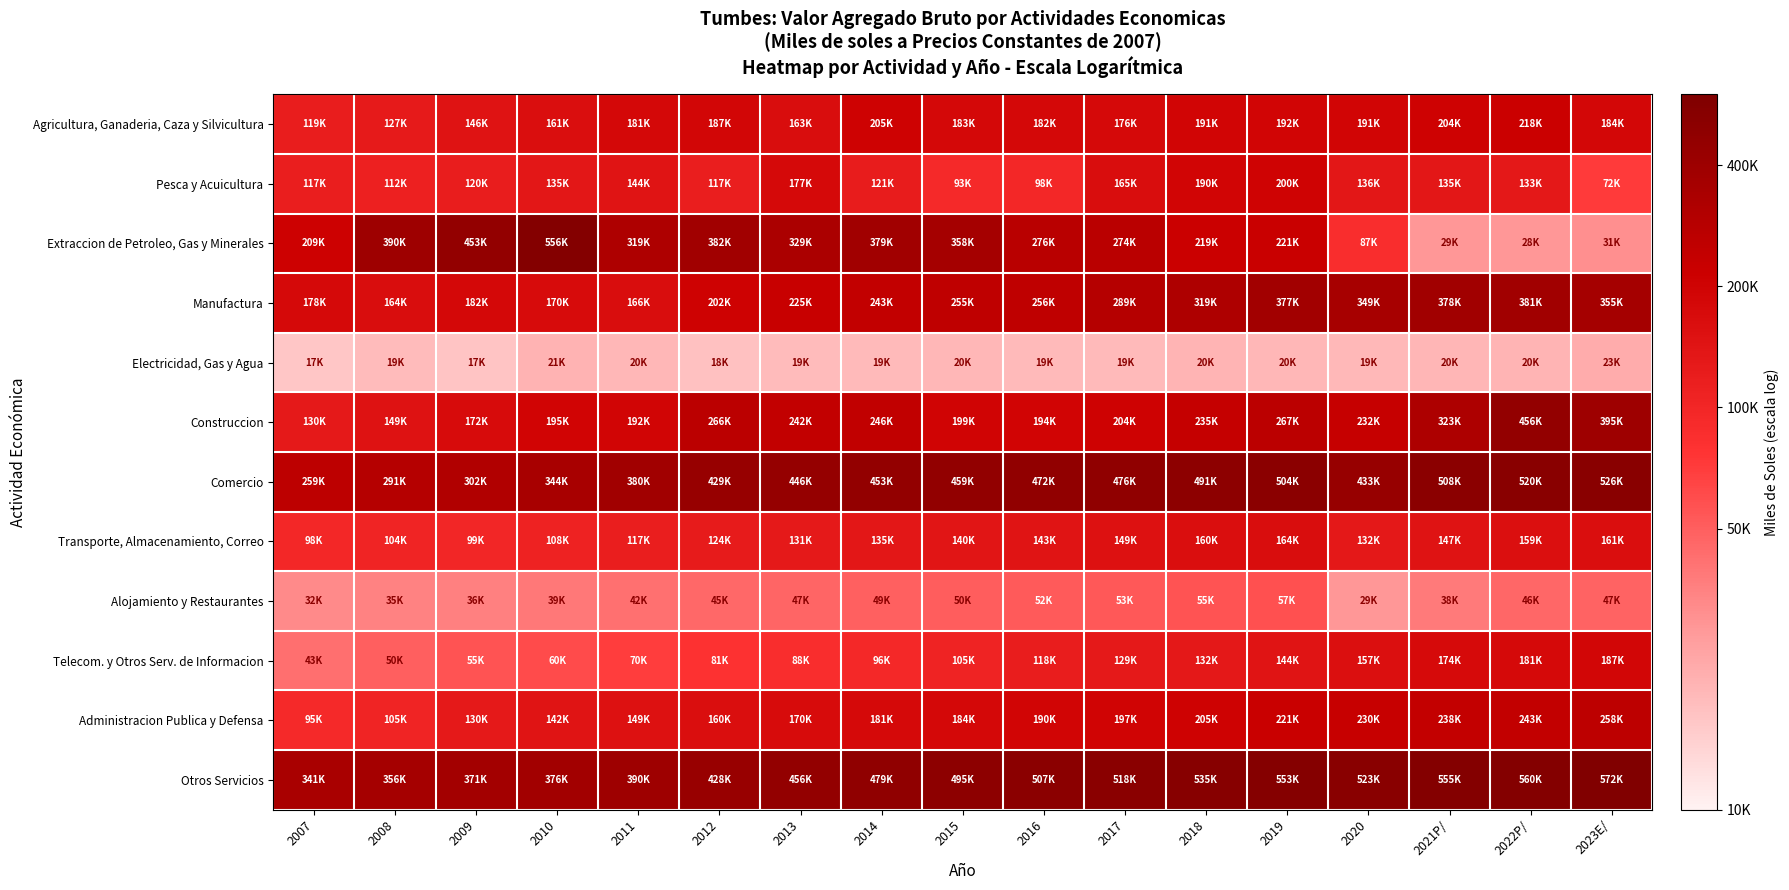

Reading left to right, list all the values displayed in this chart.

Agricultura, Ganaderia, Caza y Silvicultura: 2007=5.1	2008=5.1	2009=5.2	2010=5.2	2011=5.3	2012=5.3	2013=5.2	2014=5.3	2015=5.3	2016=5.3	2017=5.2	2018=5.3	2019=5.3	2020=5.3	2021P/=5.3	2022P/=5.3	2023E/=5.3
Pesca y Acuicultura: 2007=5.1	2008=5.0	2009=5.1	2010=5.1	2011=5.2	2012=5.1	2013=5.2	2014=5.1	2015=5.0	2016=5.0	2017=5.2	2018=5.3	2019=5.3	2020=5.1	2021P/=5.1	2022P/=5.1	2023E/=4.9
Extraccion de Petroleo, Gas y Minerales: 2007=5.3	2008=5.6	2009=5.7	2010=5.7	2011=5.5	2012=5.6	2013=5.5	2014=5.6	2015=5.6	2016=5.4	2017=5.4	2018=5.3	2019=5.3	2020=4.9	2021P/=4.5	2022P/=4.5	2023E/=4.5
Manufactura: 2007=5.3	2008=5.2	2009=5.3	2010=5.2	2011=5.2	2012=5.3	2013=5.4	2014=5.4	2015=5.4	2016=5.4	2017=5.5	2018=5.5	2019=5.6	2020=5.5	2021P/=5.6	2022P/=5.6	2023E/=5.5
Electricidad, Gas y Agua: 2007=4.2	2008=4.3	2009=4.2	2010=4.3	2011=4.3	2012=4.2	2013=4.3	2014=4.3	2015=4.3	2016=4.3	2017=4.3	2018=4.3	2019=4.3	2020=4.3	2021P/=4.3	2022P/=4.3	2023E/=4.4
Construccion: 2007=5.1	2008=5.2	2009=5.2	2010=5.3	2011=5.3	2012=5.4	2013=5.4	2014=5.4	2015=5.3	2016=5.3	2017=5.3	2018=5.4	2019=5.4	2020=5.4	2021P/=5.5	2022P/=5.7	2023E/=5.6
Comercio: 2007=5.4	2008=5.5	2009=5.5	2010=5.5	2011=5.6	2012=5.6	2013=5.6	2014=5.7	2015=5.7	2016=5.7	2017=5.7	2018=5.7	2019=5.7	2020=5.6	2021P/=5.7	2022P/=5.7	2023E/=5.7
Transporte, Almacenamiento, Correo: 2007=5.0	2008=5.0	2009=5.0	2010=5.0	2011=5.1	2012=5.1	2013=5.1	2014=5.1	2015=5.1	2016=5.2	2017=5.2	2018=5.2	2019=5.2	2020=5.1	2021P/=5.2	2022P/=5.2	2023E/=5.2
Alojamiento y Restaurantes: 2007=4.5	2008=4.5	2009=4.6	2010=4.6	2011=4.6	2012=4.7	2013=4.7	2014=4.7	2015=4.7	2016=4.7	2017=4.7	2018=4.7	2019=4.8	2020=4.5	2021P/=4.6	2022P/=4.7	2023E/=4.7
Telecom. y Otros Serv. de Informacion: 2007=4.6	2008=4.7	2009=4.7	2010=4.8	2011=4.8	2012=4.9	2013=4.9	2014=5.0	2015=5.0	2016=5.1	2017=5.1	2018=5.1	2019=5.2	2020=5.2	2021P/=5.2	2022P/=5.3	2023E/=5.3
Administracion Publica y Defensa: 2007=5.0	2008=5.0	2009=5.1	2010=5.2	2011=5.2	2012=5.2	2013=5.2	2014=5.3	2015=5.3	2016=5.3	2017=5.3	2018=5.3	2019=5.3	2020=5.4	2021P/=5.4	2022P/=5.4	2023E/=5.4
Otros Servicios: 2007=5.5	2008=5.6	2009=5.6	2010=5.6	2011=5.6	2012=5.6	2013=5.7	2014=5.7	2015=5.7	2016=5.7	2017=5.7	2018=5.7	2019=5.7	2020=5.7	2021P/=5.7	2022P/=5.7	2023E/=5.8